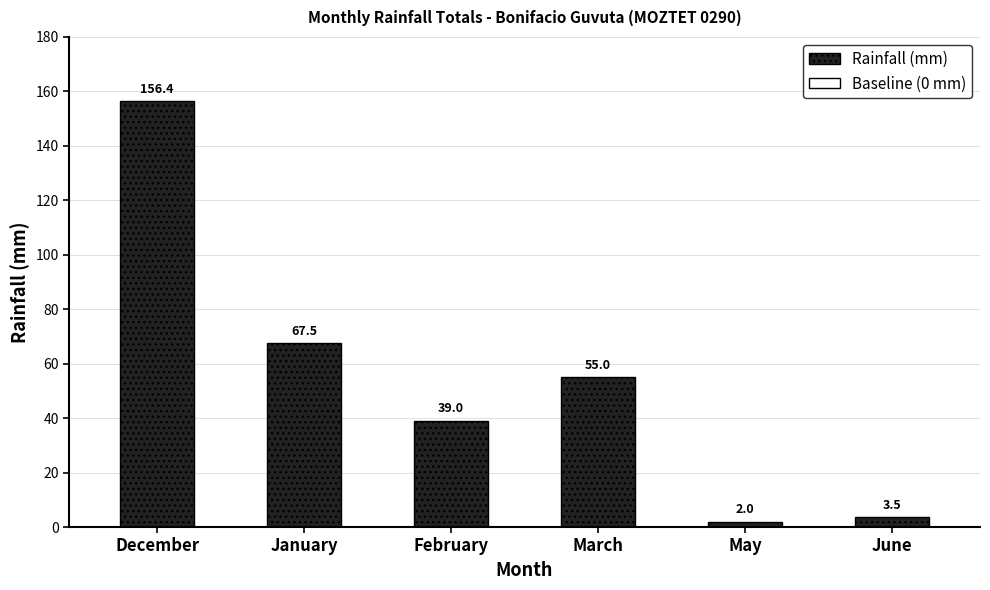

Reading left to right, extract all data points from this chart.

December=156.4	January=67.5	February=39.0	March=55.0	May=2.0	June=3.5